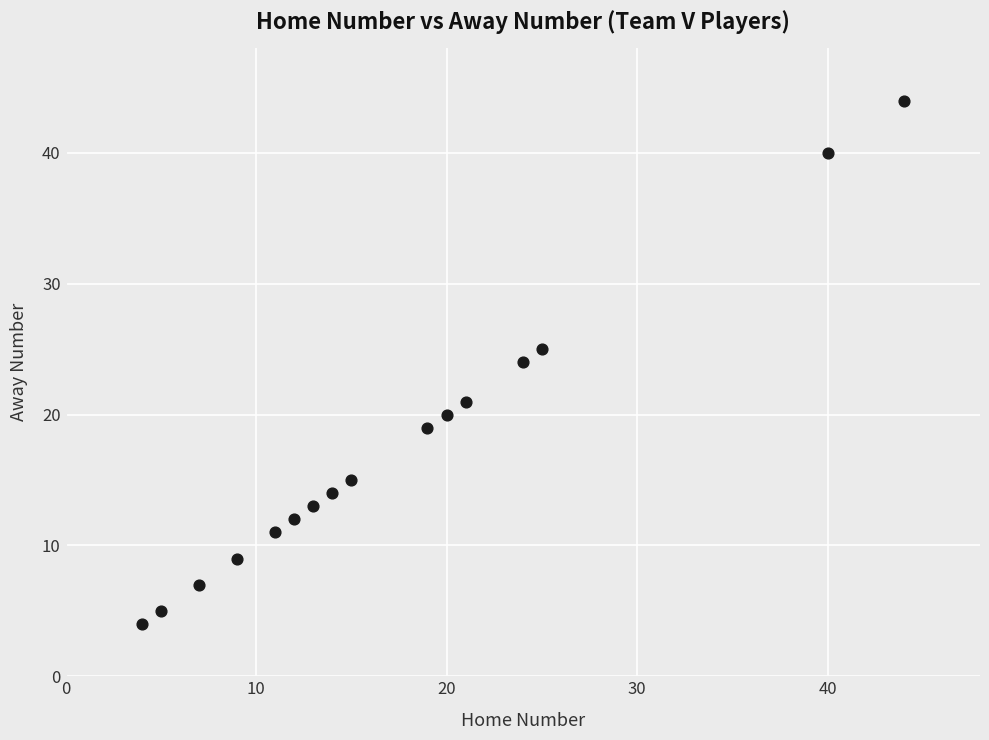

What is the range of X values (max minus min)?

40